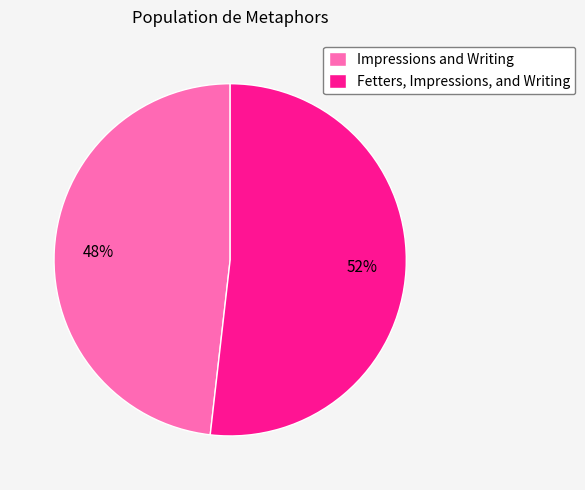

True or false: Fetters, Impressions, and Writing accounts for 52% of the total.

True